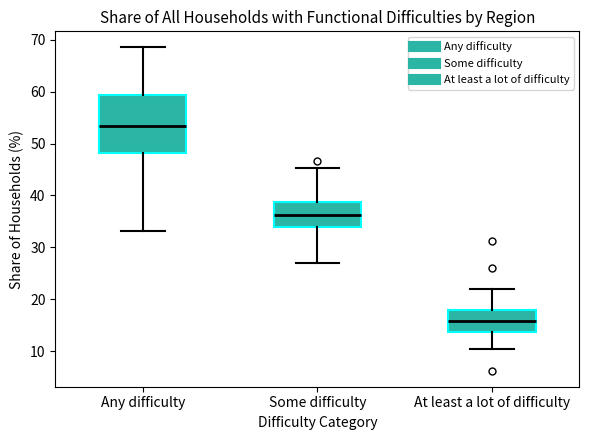

Reading left to right, transcribe this box plot: for each box, give where its median line is, the range the box spans, and where its two whiskers end, as read against the y-axis. The values are not printed on the chart, so give them approximately, as read against the axis.

Any difficulty: median 53, box 48 to 59, whiskers 33 to 69
Some difficulty: median 36, box 34 to 39, whiskers 27 to 45
At least a lot of difficulty: median 16, box 14 to 18, whiskers 10 to 22